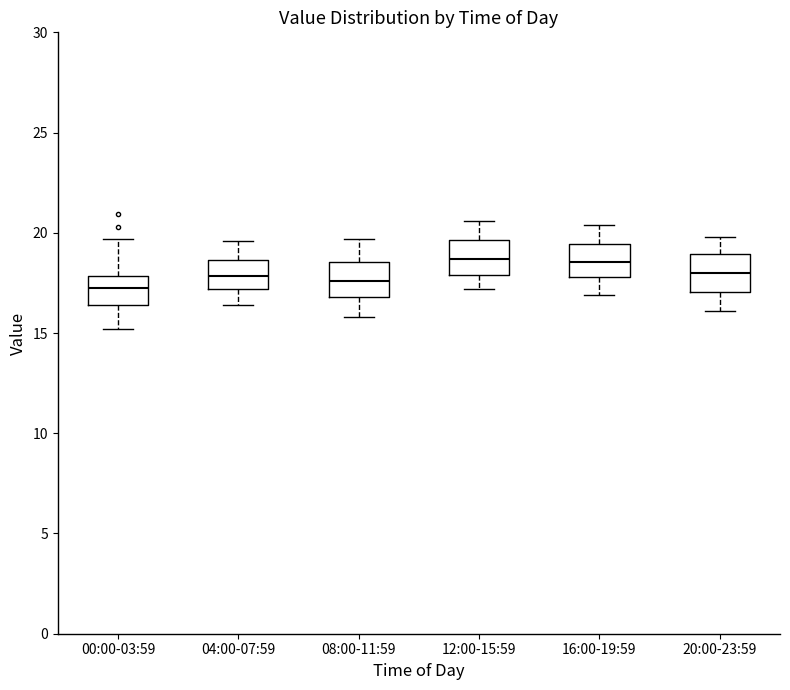

Reading left to right, transcribe this box plot: for each box, give where its median line is, the range the box spans, and where its two whiskers end, as read against the y-axis. The values are not printed on the chart, so give them approximately, as read against the axis.

00:00-03:59: median 17.0, box 16.5 to 18.0, whiskers 15.0 to 19.5
04:00-07:59: median 18.0, box 17.0 to 18.5, whiskers 16.5 to 19.5
08:00-11:59: median 17.5, box 17.0 to 18.5, whiskers 16.0 to 19.5
12:00-15:59: median 18.5, box 18.0 to 19.5, whiskers 17.0 to 20.5
16:00-19:59: median 18.5, box 18.0 to 19.5, whiskers 17.0 to 20.5
20:00-23:59: median 18.0, box 17.0 to 19.0, whiskers 16.0 to 20.0